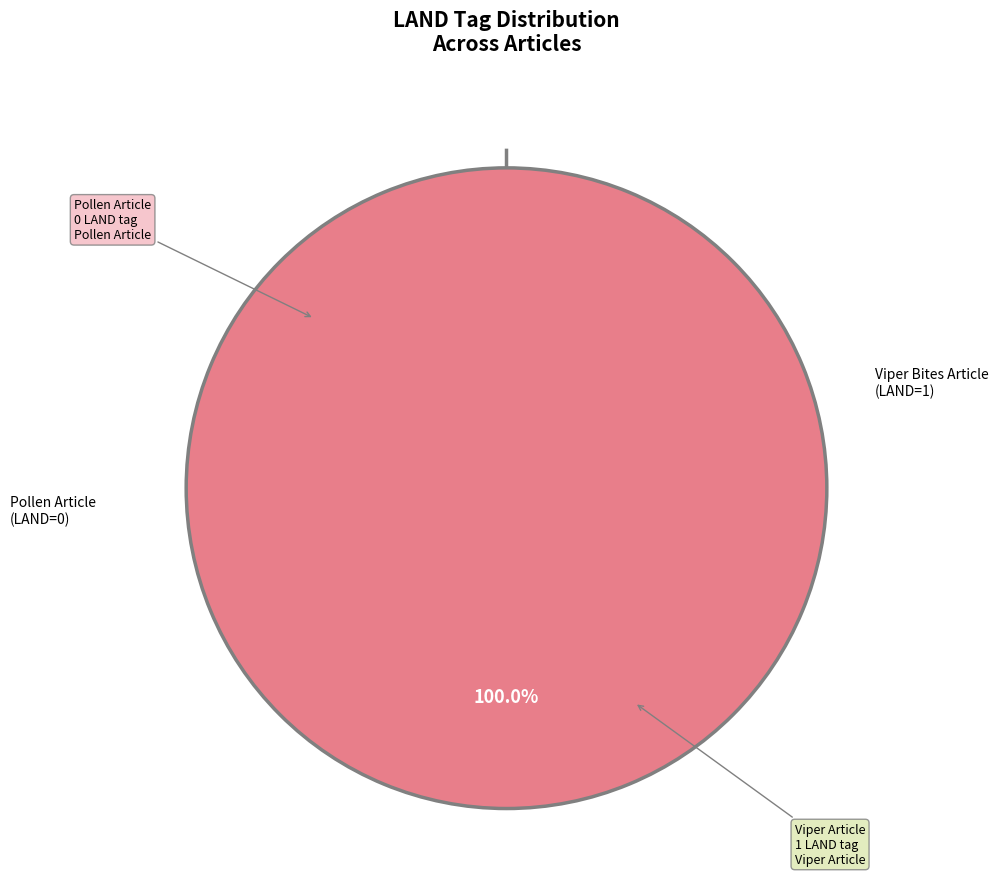

What is the change in value from Strong pollen spread in Eastern Norway to More people contact us about viper bites?

+1